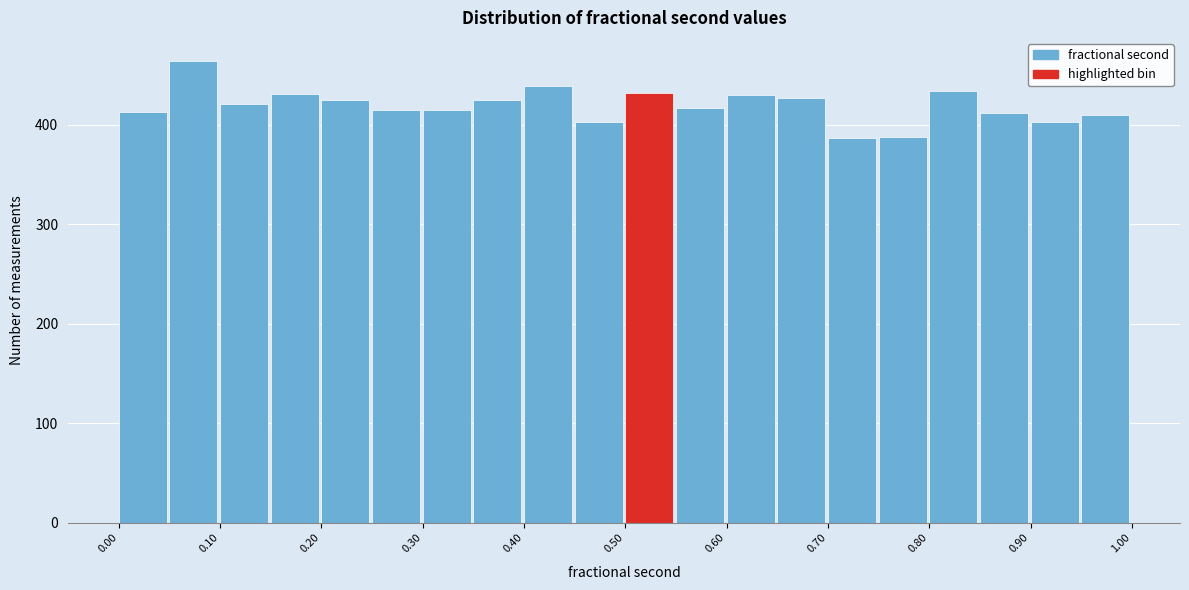

What is the height of the bar covering 0.15 to 0.20 on the x-axis? The values are not printed on the chart, so give them approximately, as read against the axis.

430